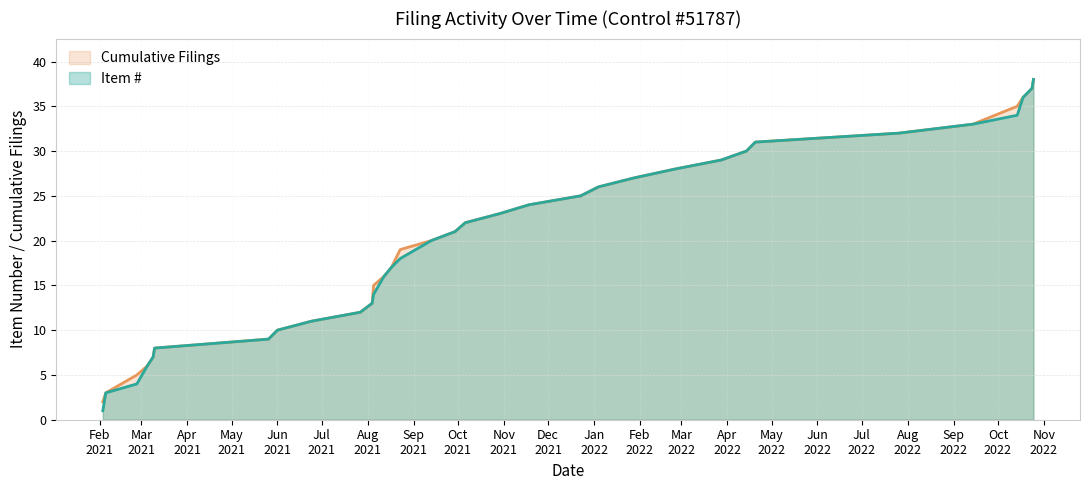

True or false: Cumulative Filings and Item # intersect in this chart.

False